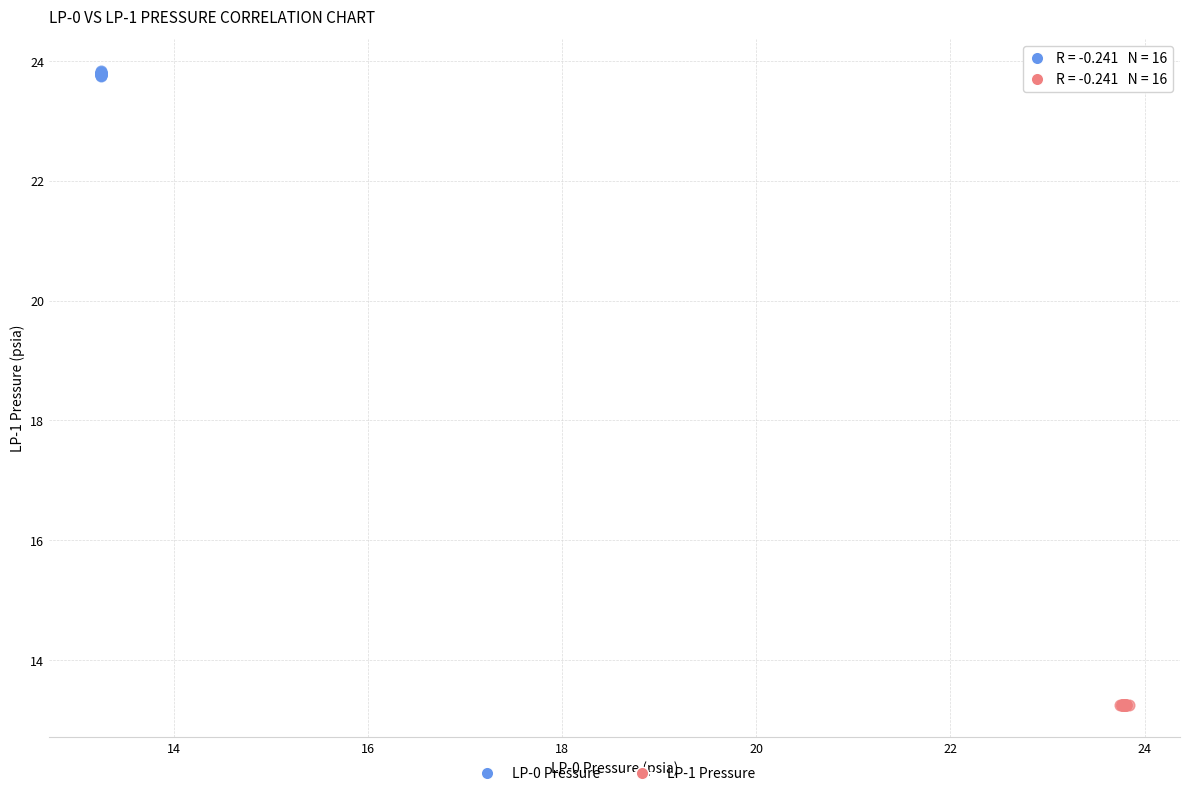

Which series reaches the minimum Y coordinate?

LP-1 Pressure